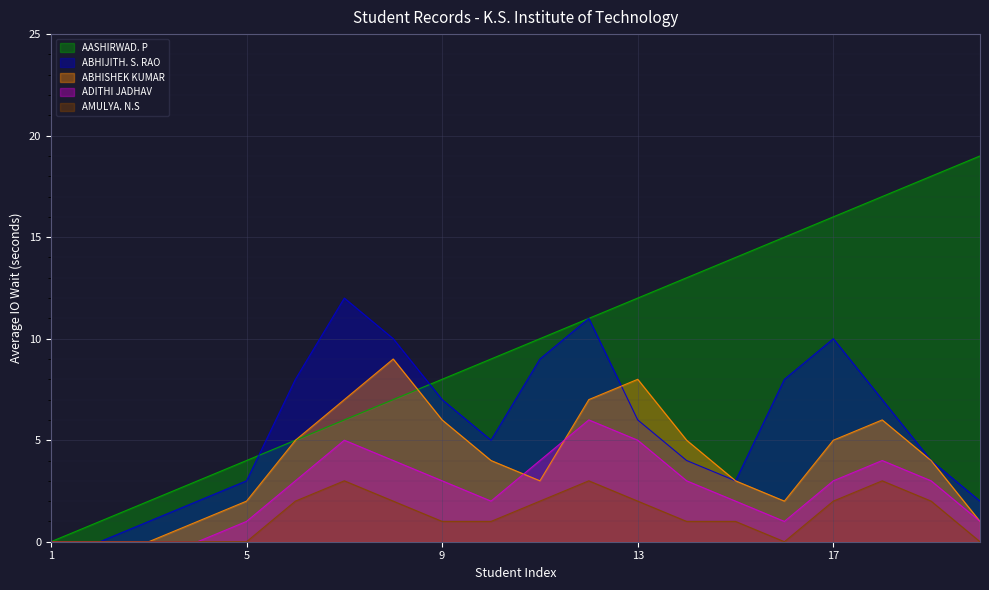

Which series has the largest range (max minus min)?

AASHIRWAD. P